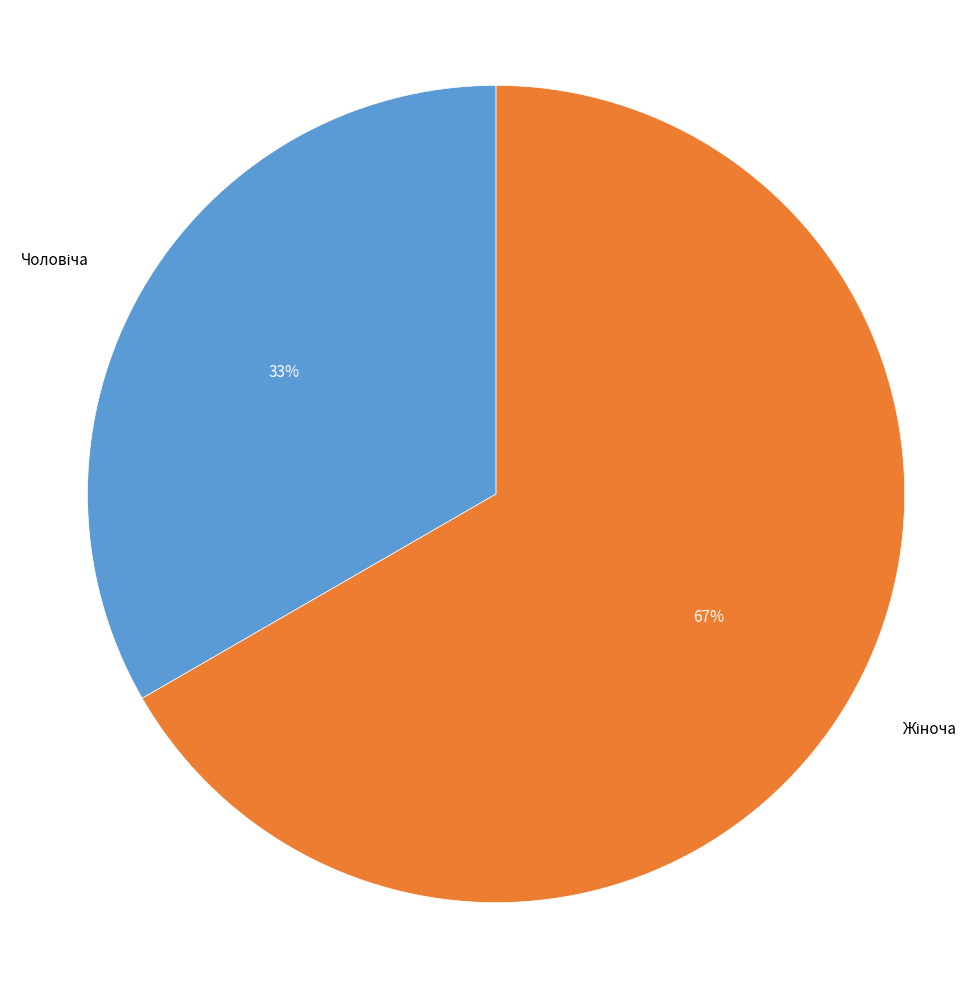

To the nearest percent, what is the average slice percentage?

50%